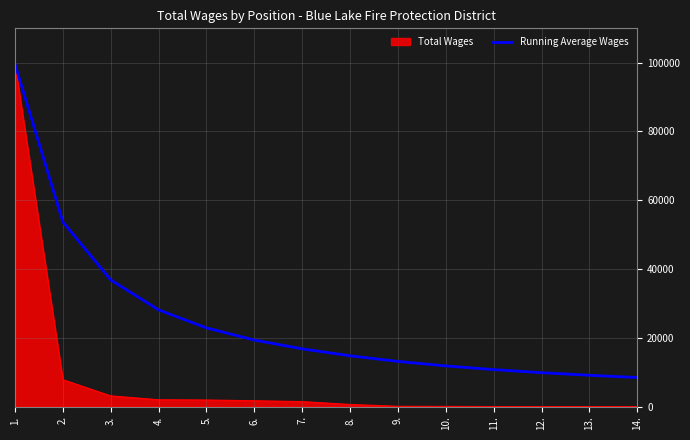

The value of Running Average Wages at 4. is 28105.8. True or false?

True